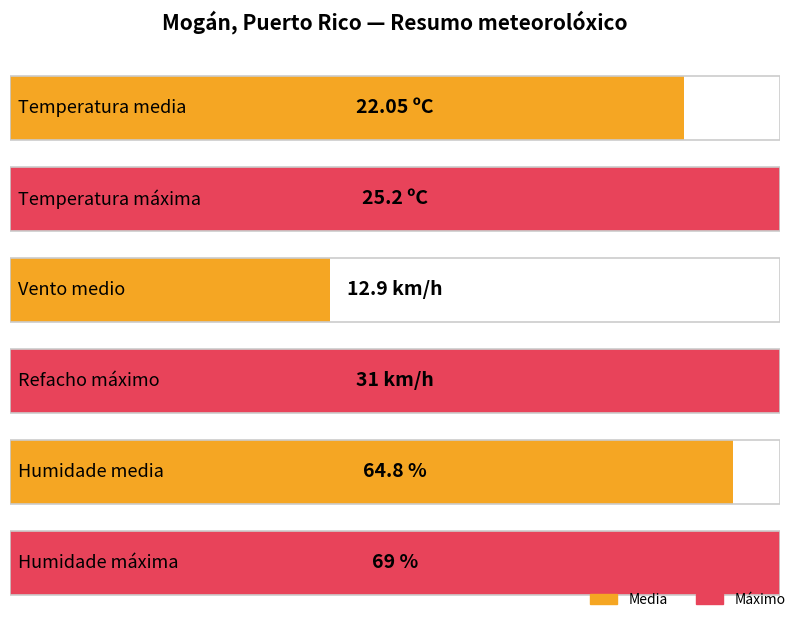

What is the greatest value displayed?

69.0